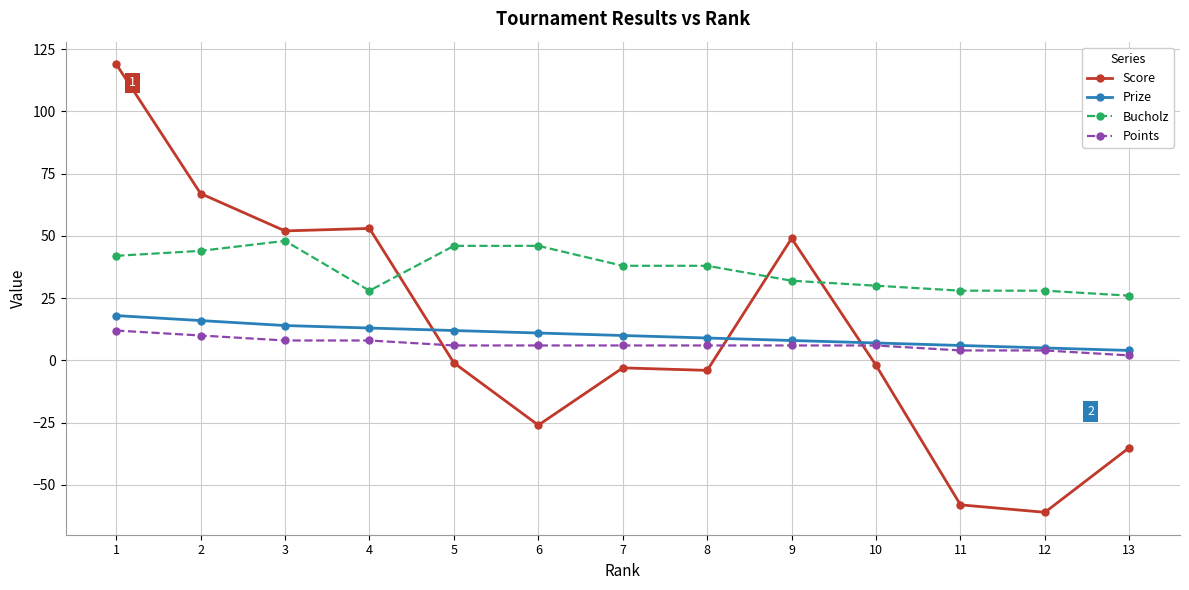

True or false: Bucholz and Score cross at least once.

True